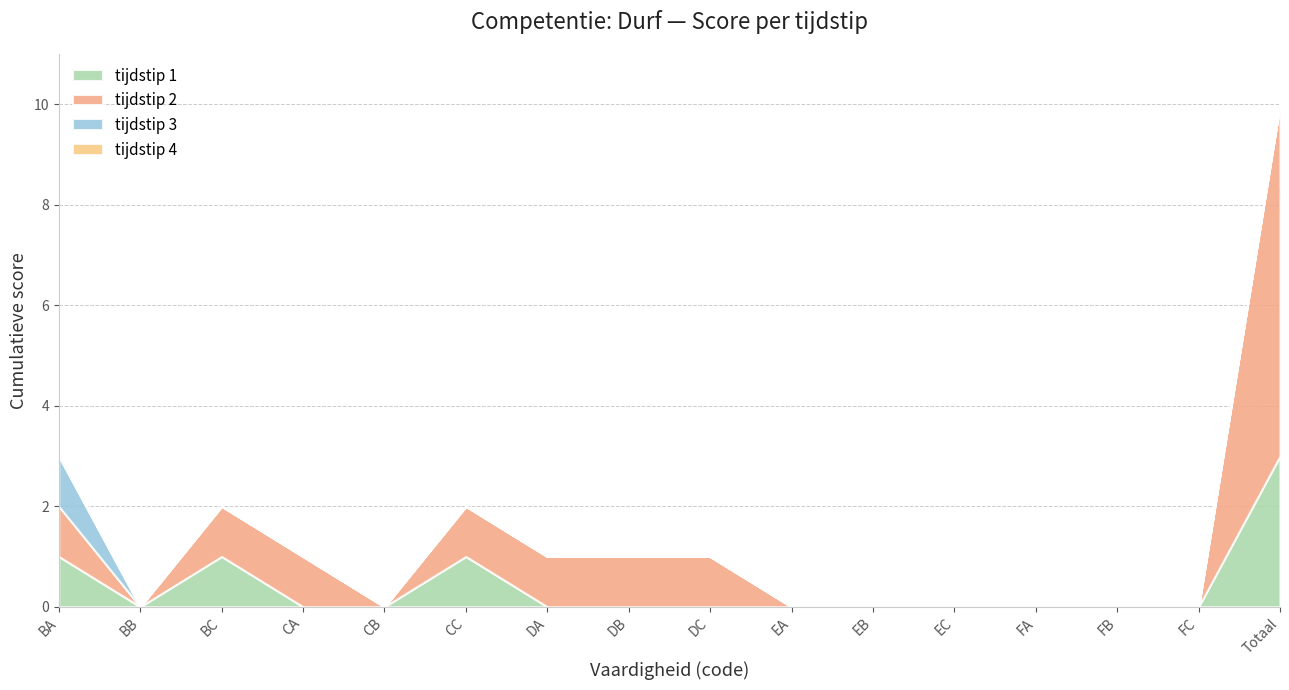

True or false: tijdstip 4 and tijdstip 3 cross at least once.

False